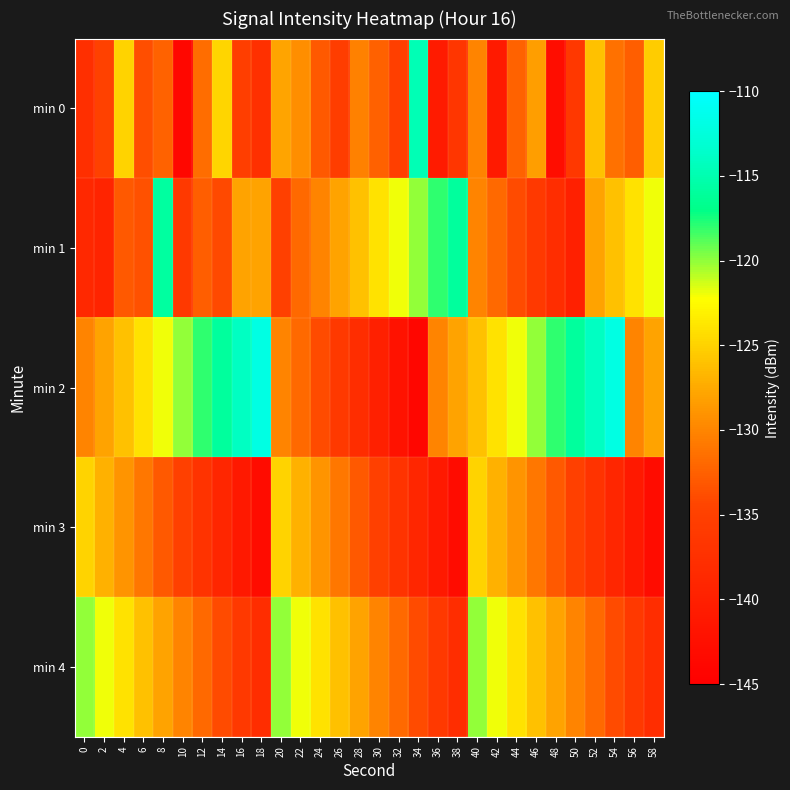

Count the number of data series in this chart.

5